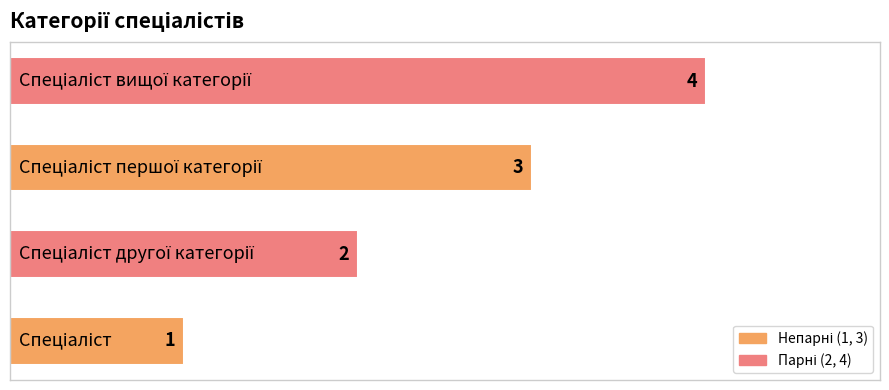

What is the greatest value displayed?

4